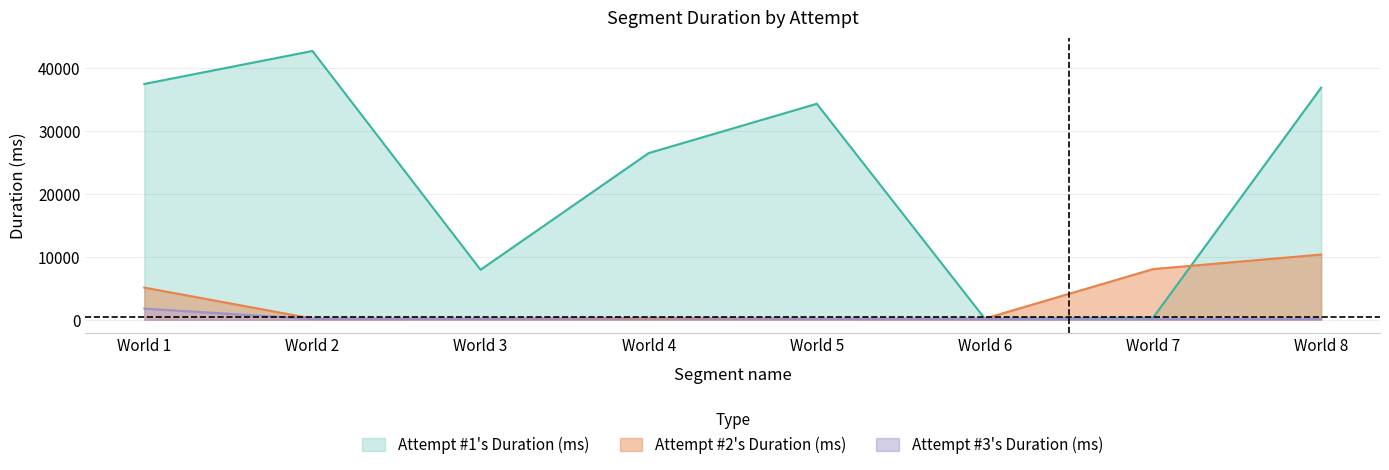

What is the difference between the Attempt #2's Duration (ms) values at World 4 and World 3?

9